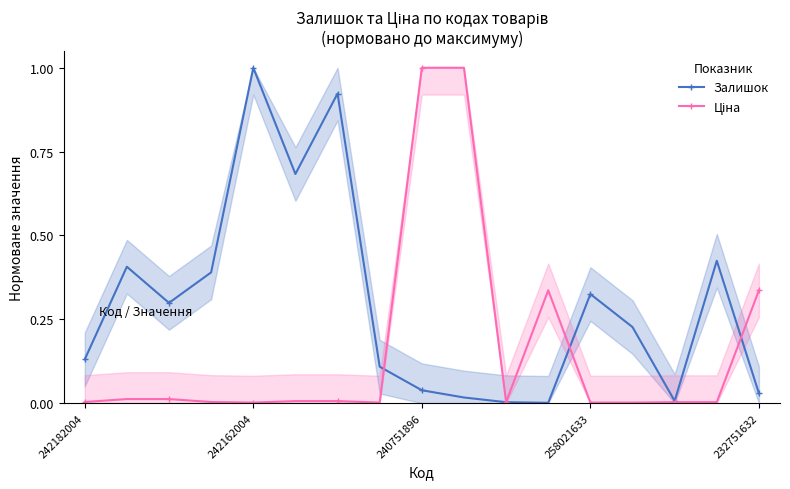

List the labels in order of Залишок value, smallest first.

11, 10, 14, 9, 16, 8, 7, 242182004, 13, 240751896, 12, 258021633, 242162004, 15, 5, 6, 232751632